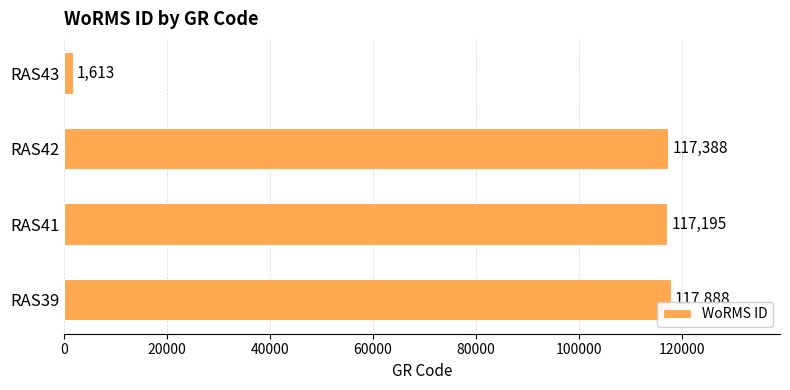

True or false: the data shows 1613 at RAS43.

True